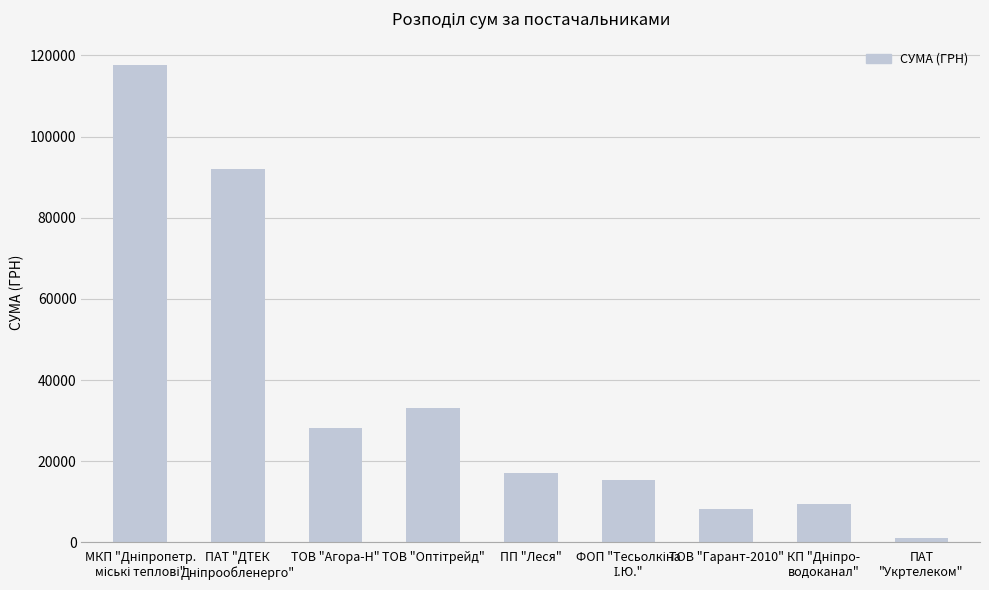

What is the greatest value displayed?

117568.8